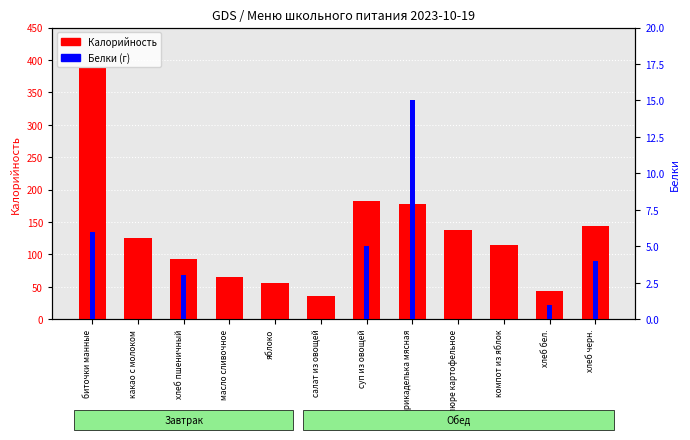

What is the sum of all Калорийность values?

1562